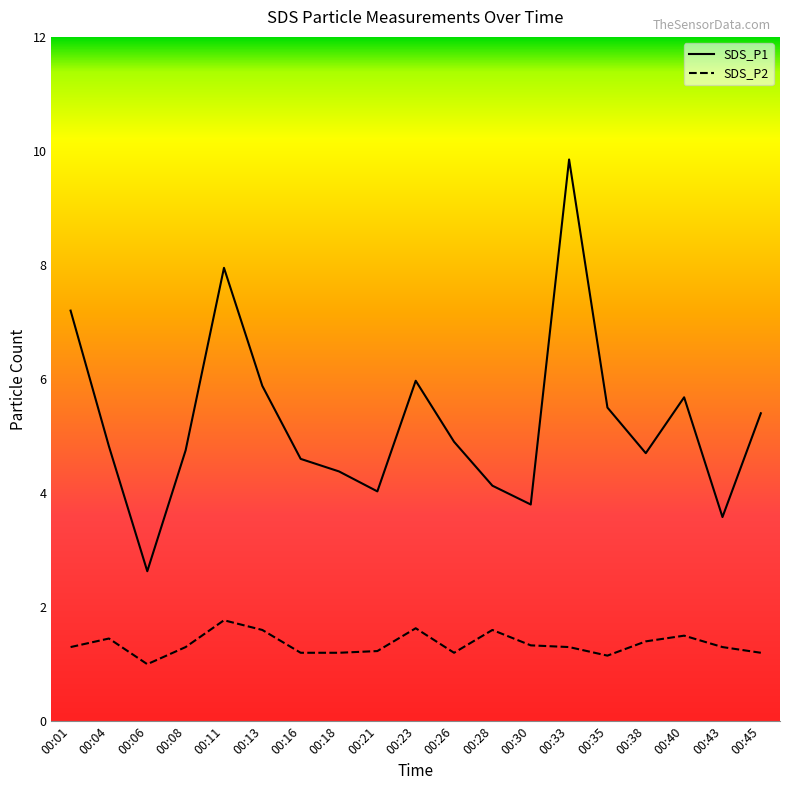

True or false: SDS_P1 and SDS_P2 cross at least once.

False